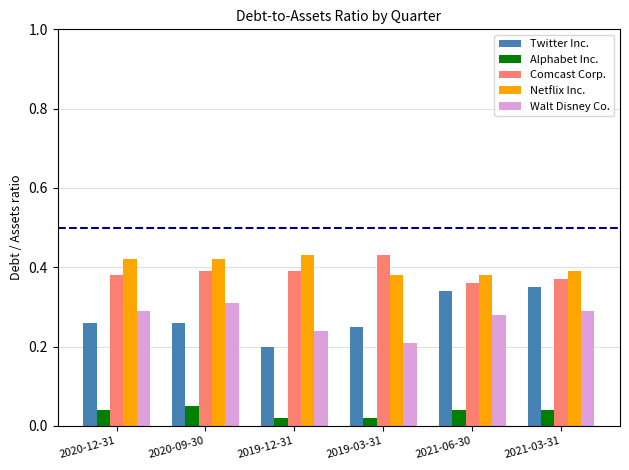

True or false: Walt Disney Co. has a value of 0.2 at 2019-12-31.

True